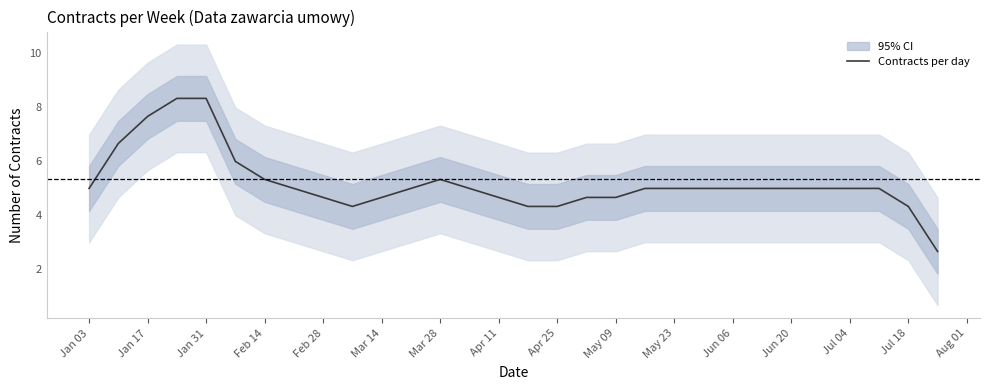

Does the chart have visible grid lines?

No